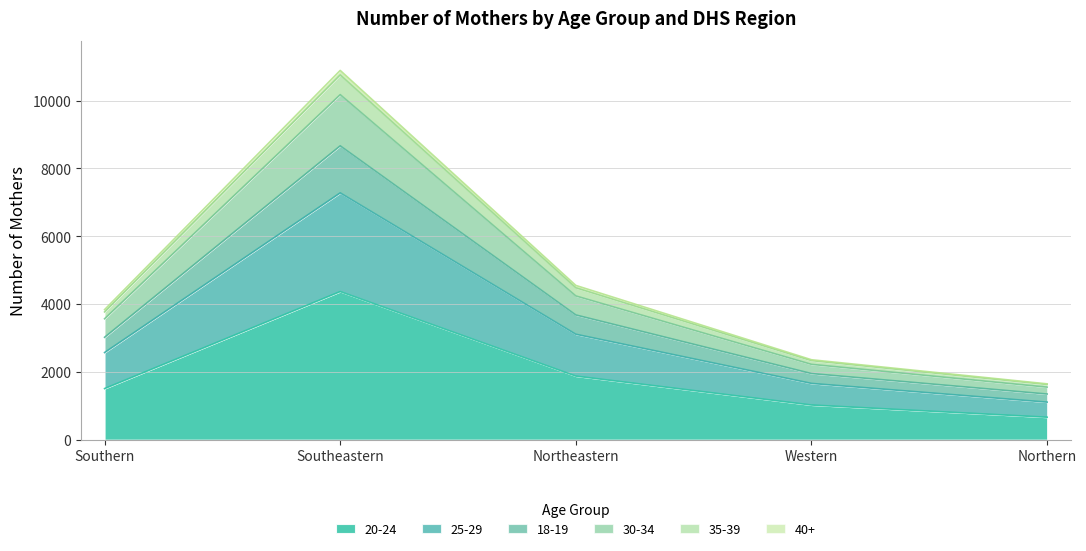

Where is the first local maximum for 18-19?

Southeastern